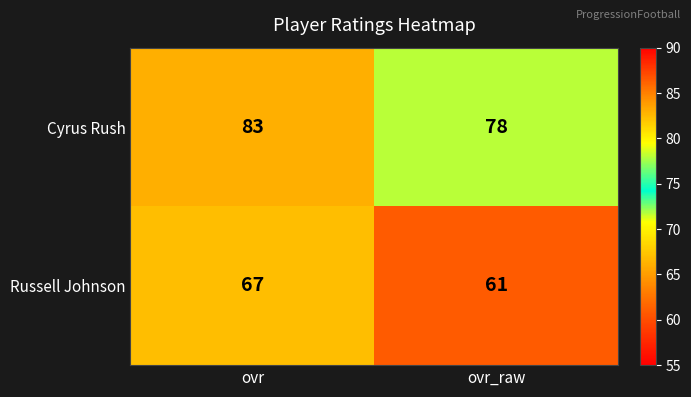

The value of Cyrus Rush at ovr is 83. True or false?

True